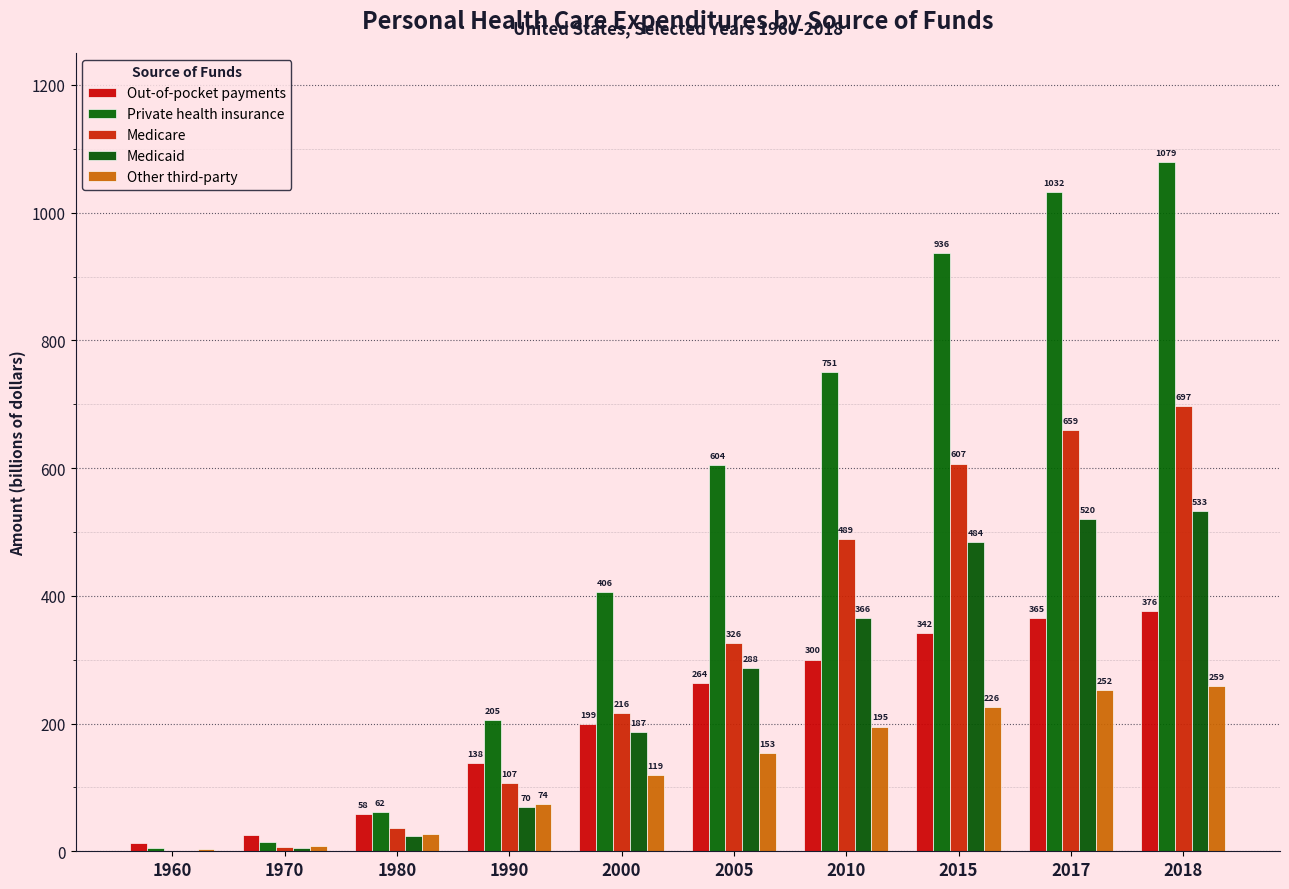

At 2017, list the series in order from smallest to largest.

Other third-party, Out-of-pocket payments, Medicaid, Medicare, Private health insurance